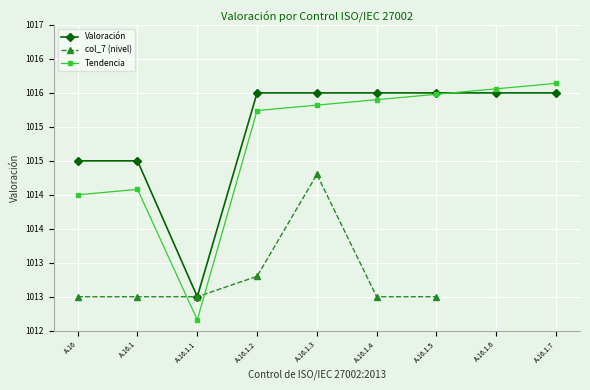

Rank the categories by value from highest to lowest.

A.16.1.2, A.16.1.3, A.16.1.4, A.16.1.5, A.16.1.6, A.16.1.7, A.16, A.16.1, A.16.1.1